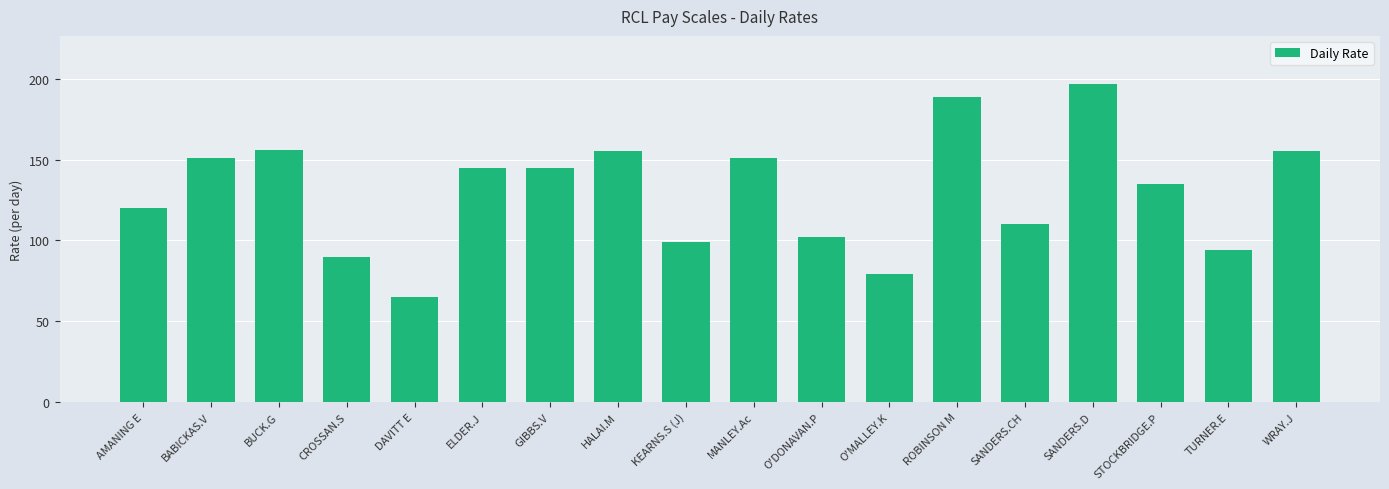

Between BABICKAS.V and ROBINSON M, which is larger?

ROBINSON M